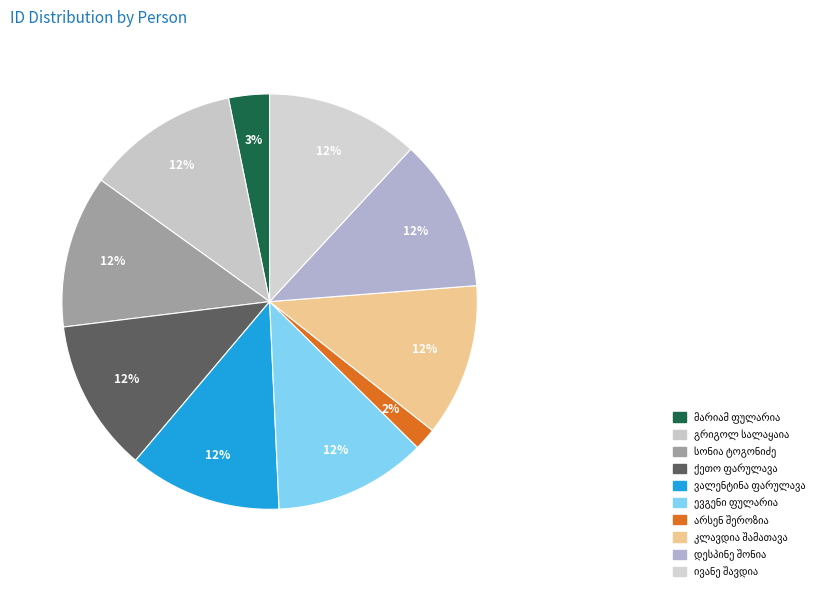

Approximately how many times larger is the value at დესპინე შონია compared to ქეთო ფარულავა?

1.0